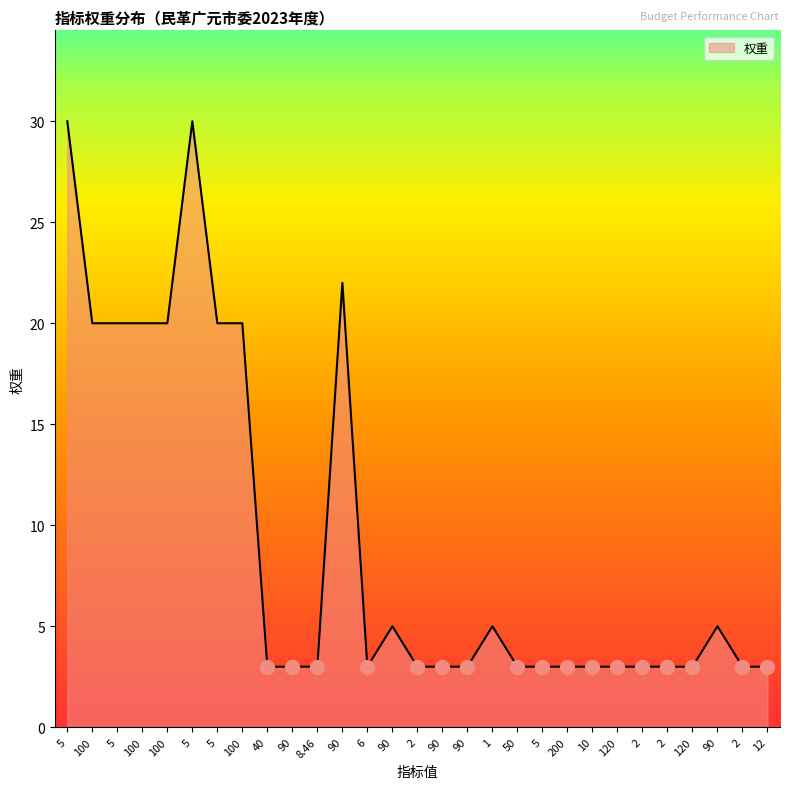

What is the smallest value displayed?

3